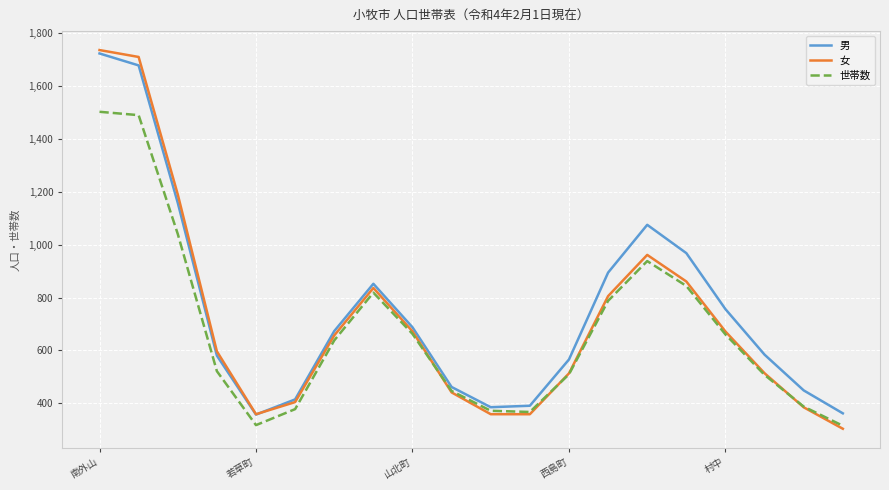

True or false: 男 has more than 2 interior local peaks.

False